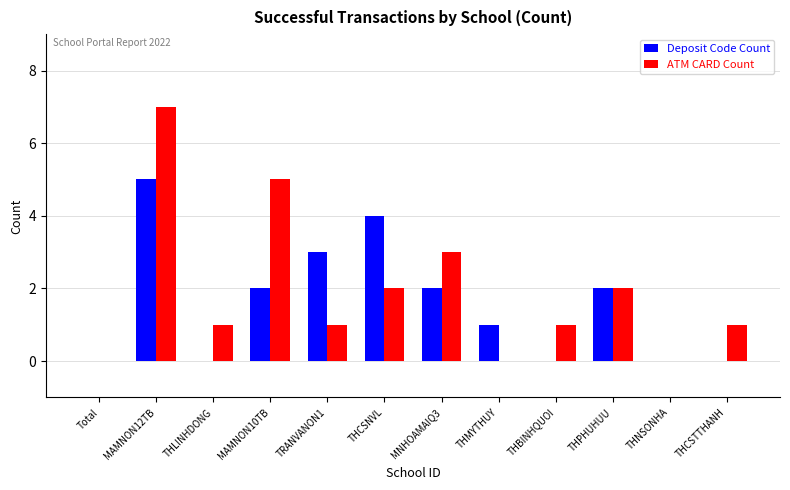

What is the approximate value of Deposit Code Count at THCSNVL?

4